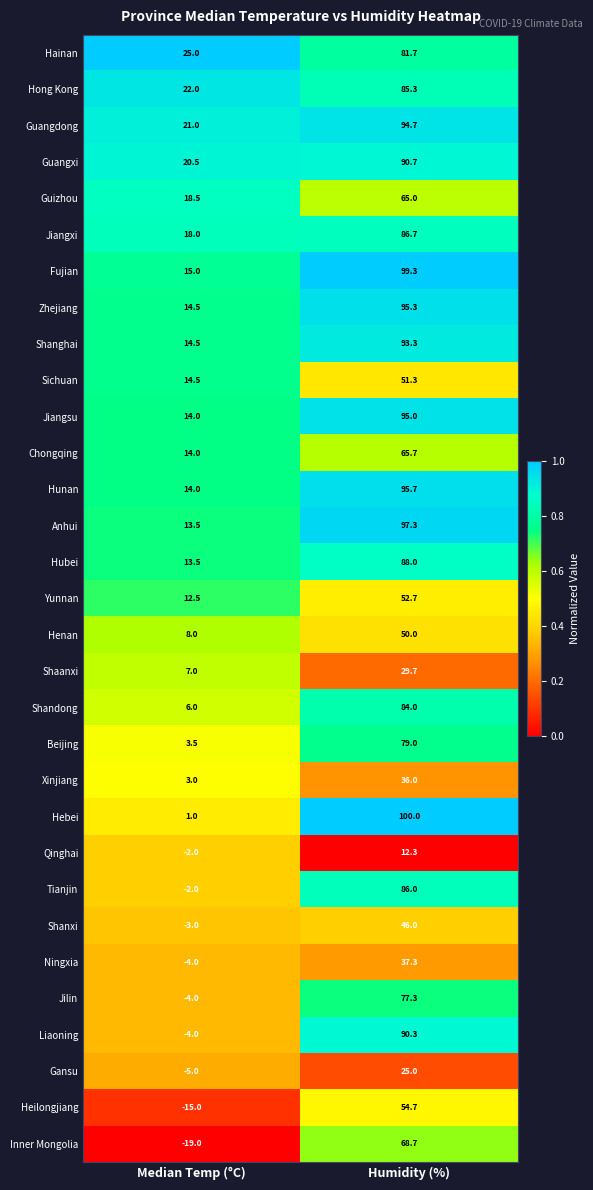

At which category is the sum across all series the highest?

Humidity (%)